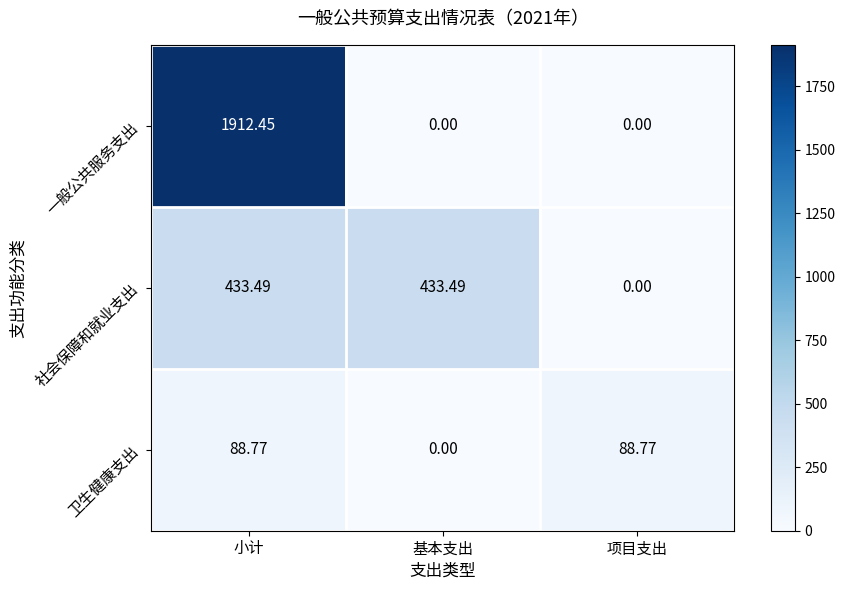

What is the maximum value shown in the chart?

1912.5